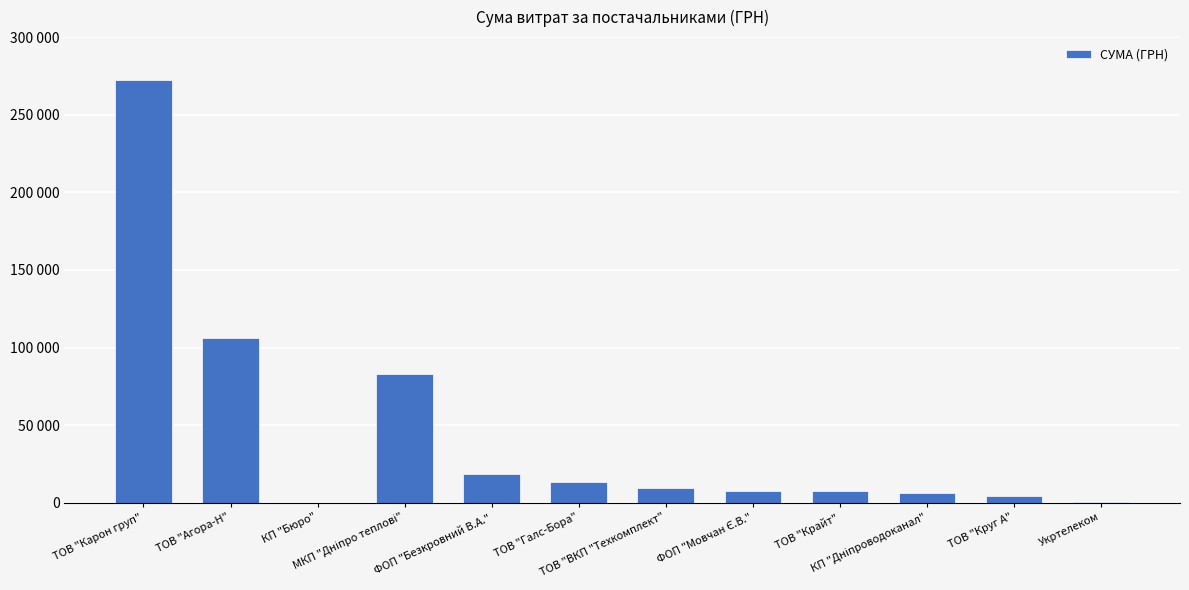

Are the bars horizontal?

No